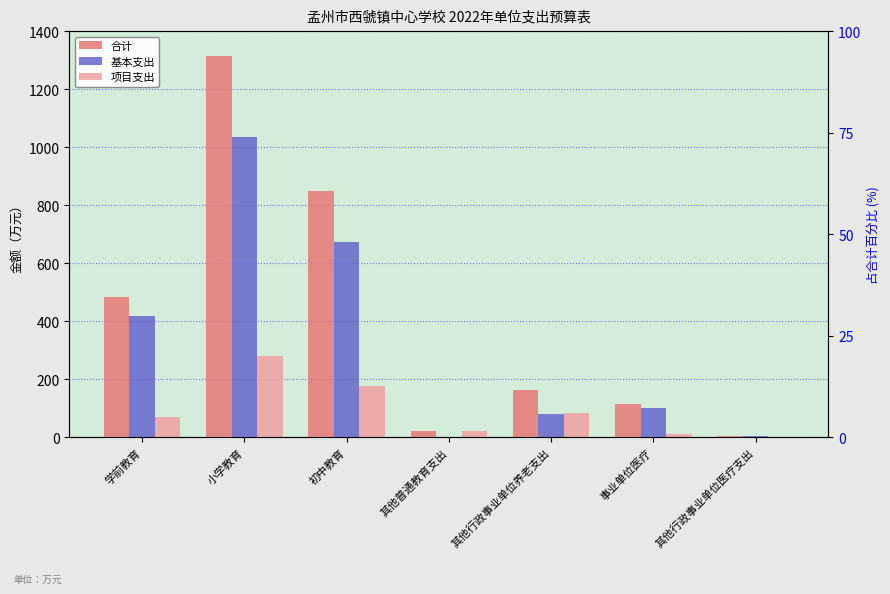

How many bars are there in total?

21